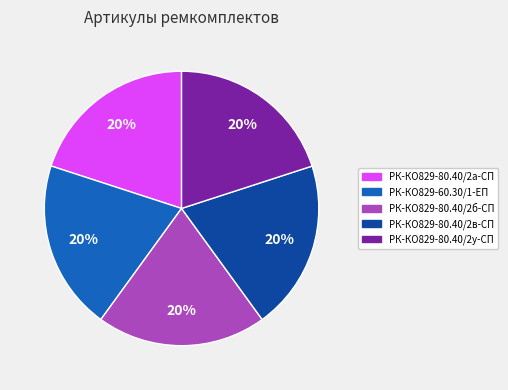

Is there a majority slice in this chart?

No